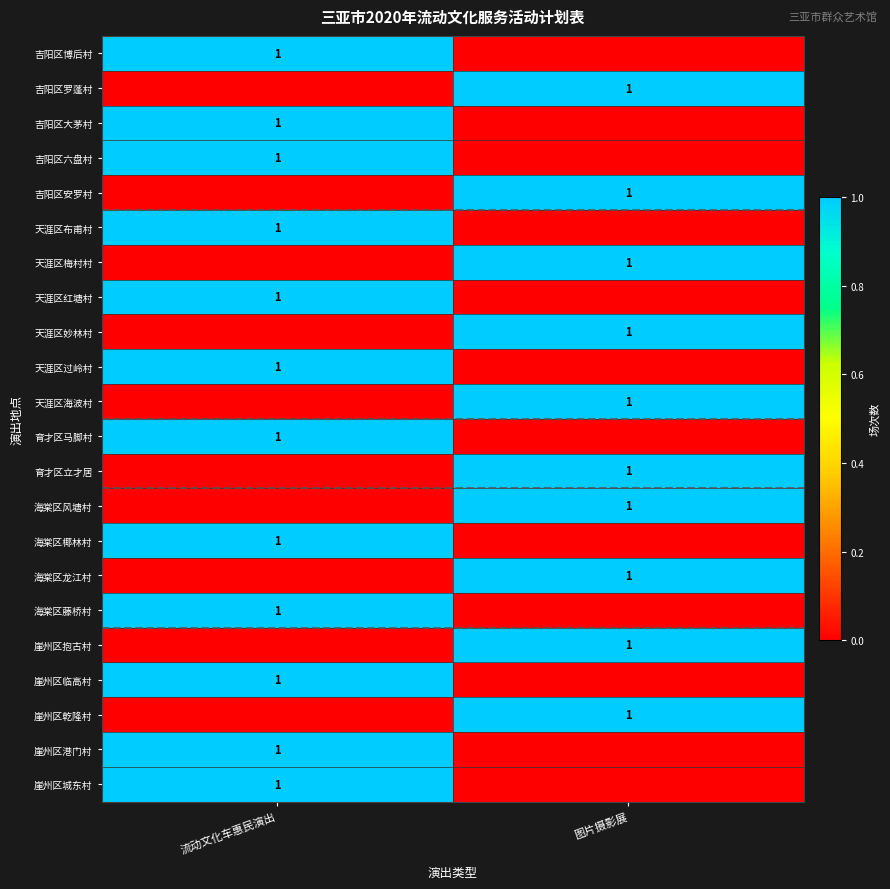

At how many categories does at least one series exceed 0?

2